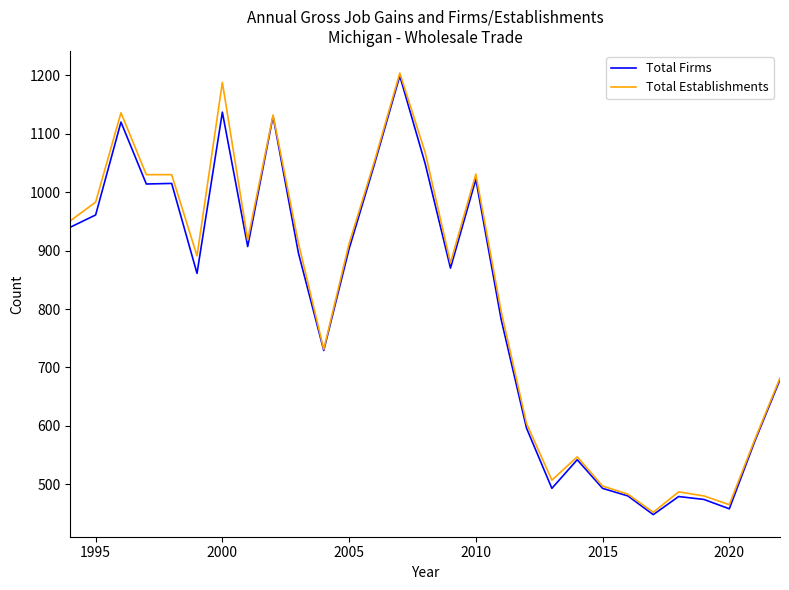

What is the greatest value displayed?

1204